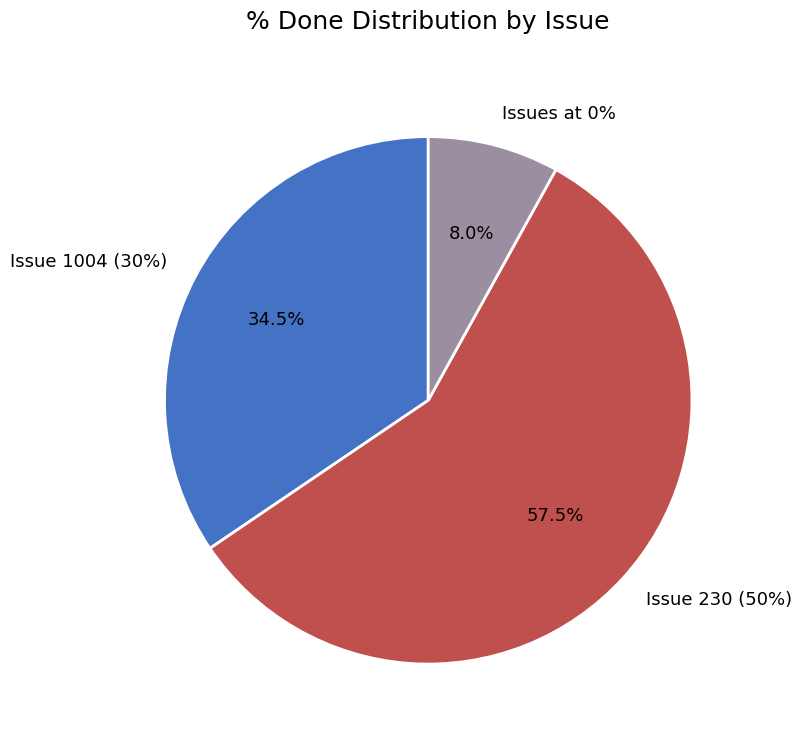

Is there a majority slice in this chart?

Yes